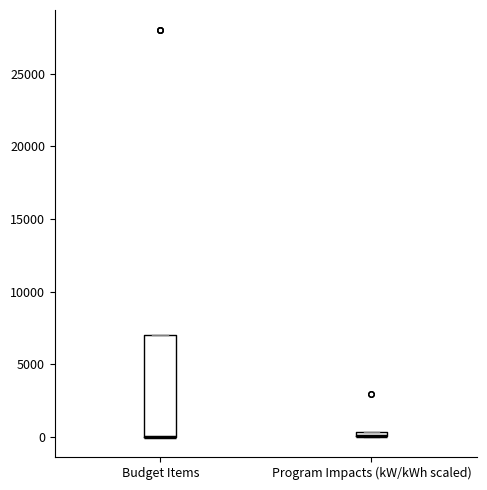

Where is the lower edge of the box for Budget Items on the y-axis? The values are not printed on the chart, so give them approximately, as read against the axis.

0